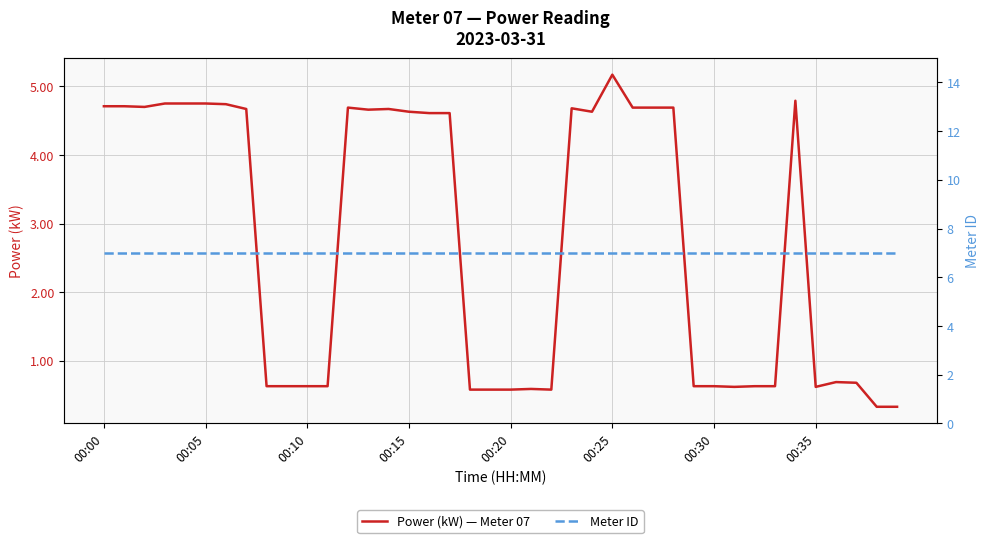

What is the difference between the second highest and minimum values in the Power (kW) — Meter 07 series?

4.5